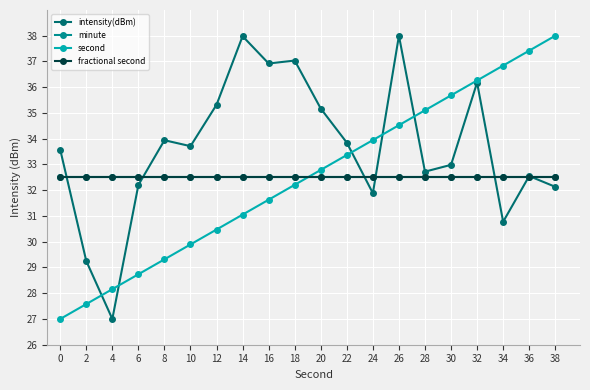

After their last crossing, which series has the higher values: intensity(dBm) or second?

second